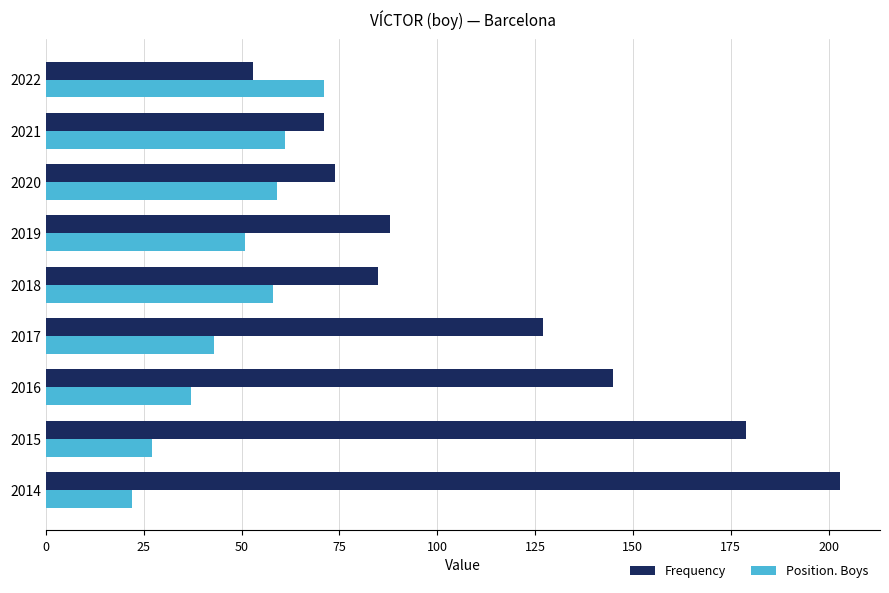

What is the spread (max minus min) of values at 2016?

108